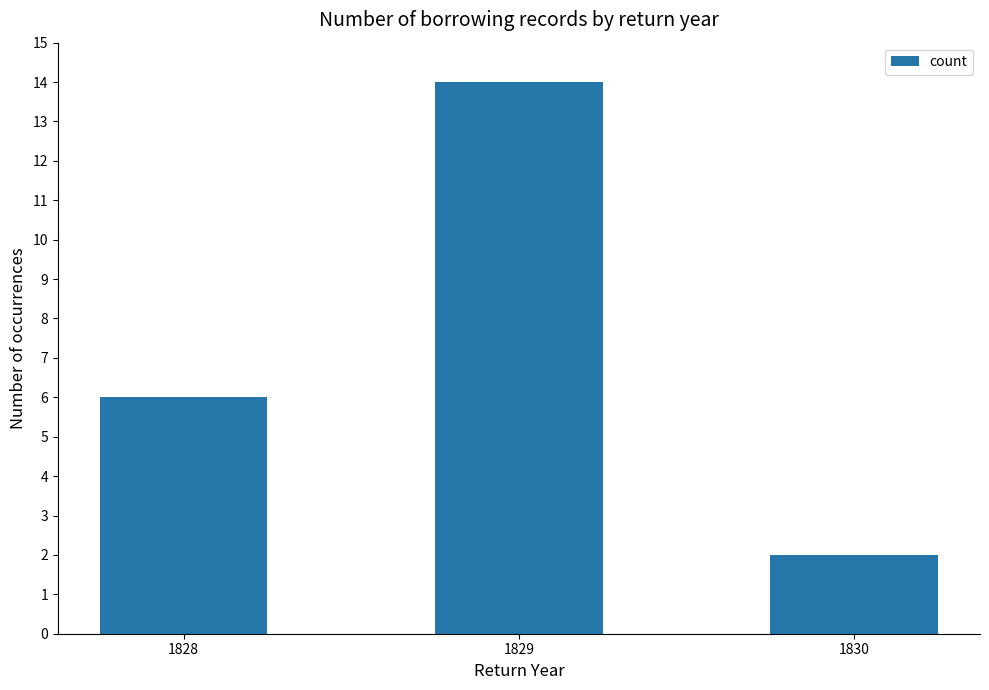

Which has a higher value, 1829 or 1828?

1829